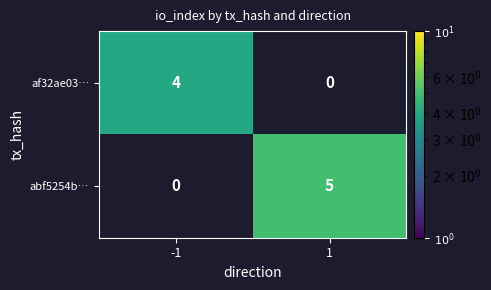

True or false: af32ae03… has a value of 1 at -1.

False